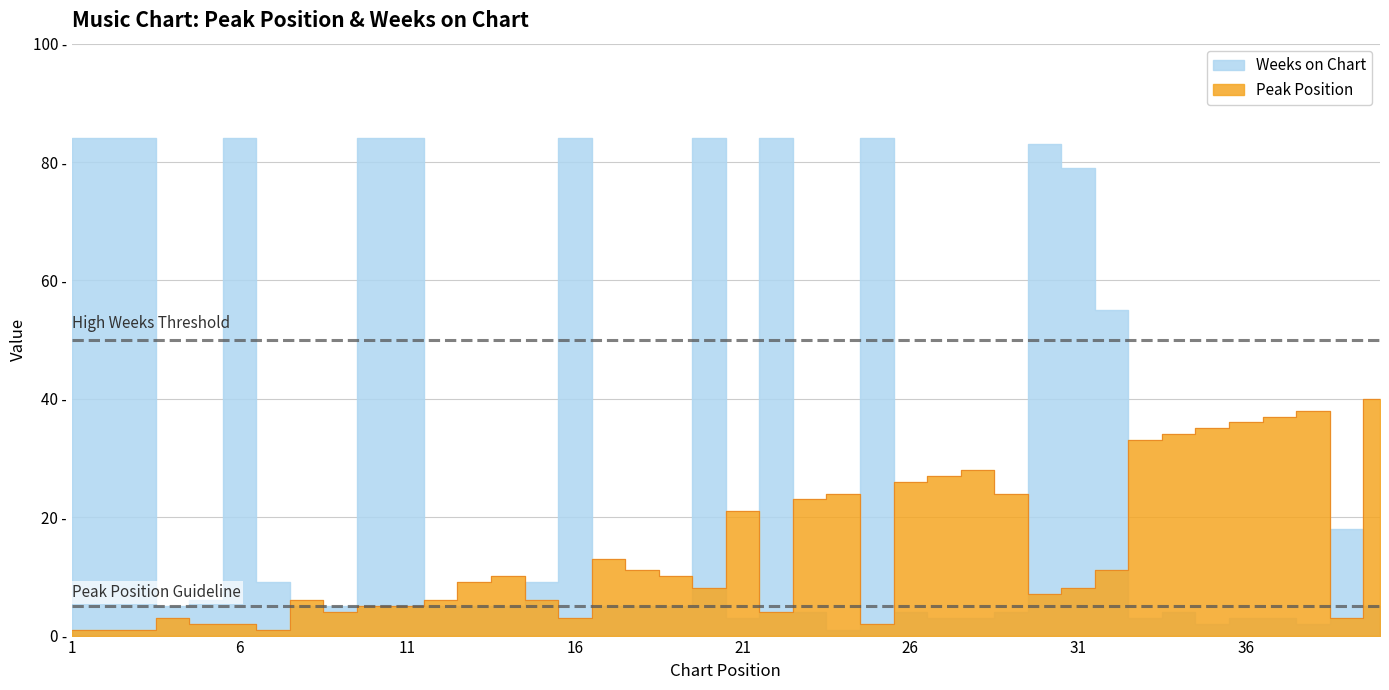

Reading left to right, what are all the values shown in this chart?

Peak Position: 1	1	1	3	2	2	1	6	4	5	5	6	9	10	6	3	13	11	10	8	21	4	23	24	2	26	27	28	24	7	8	11	33	34	35	36	37	38	3	40
Weeks on Chart: 84	84	84	5	6	84	9	5	5	84	84	5	5	5	9	84	5	5	5	84	3	84	4	1	84	4	3	3	4	83	79	55	3	4	2	3	3	2	18	5